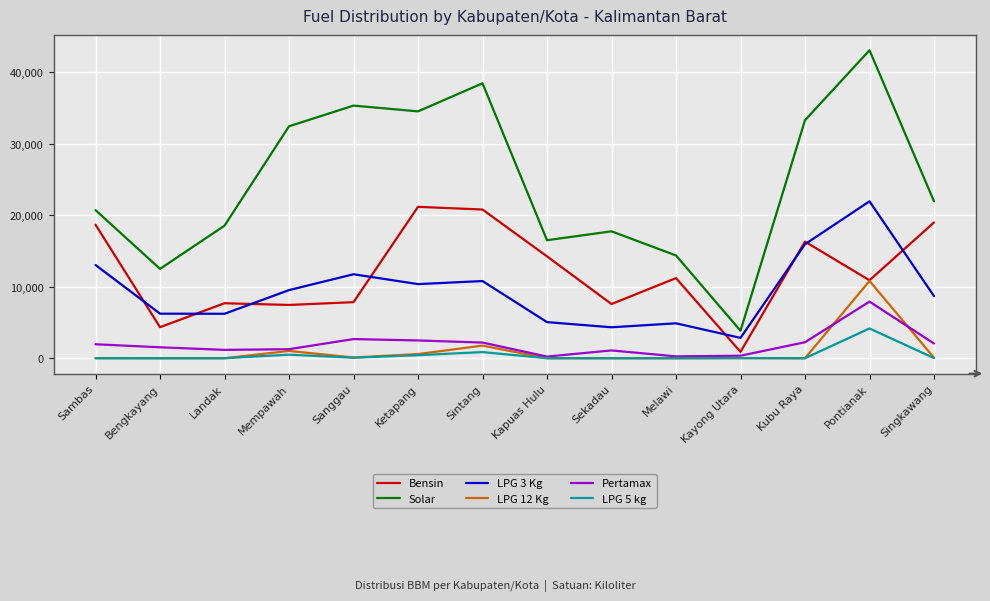

The LPG 12 Kg series shows 1023 at Mempawah. True or false?

True